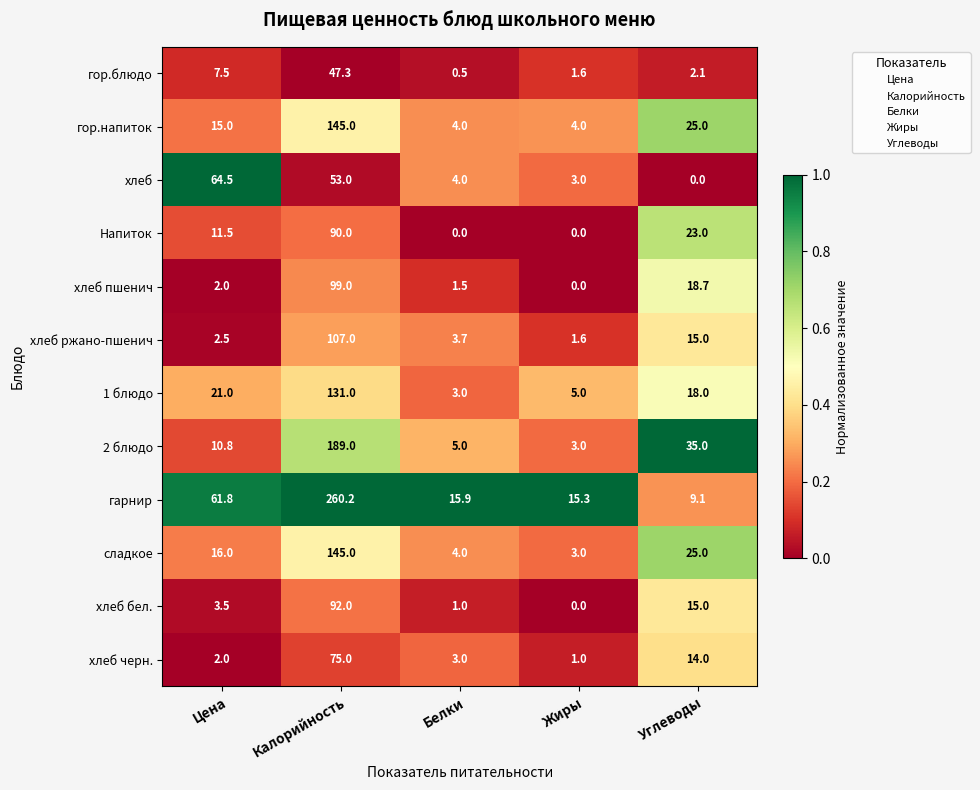

Which series has the largest range (max minus min)?

гарнир